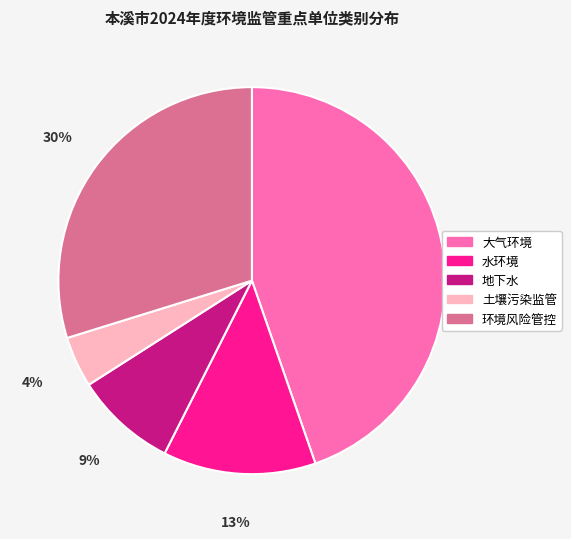

How many slices are in this pie chart?

5